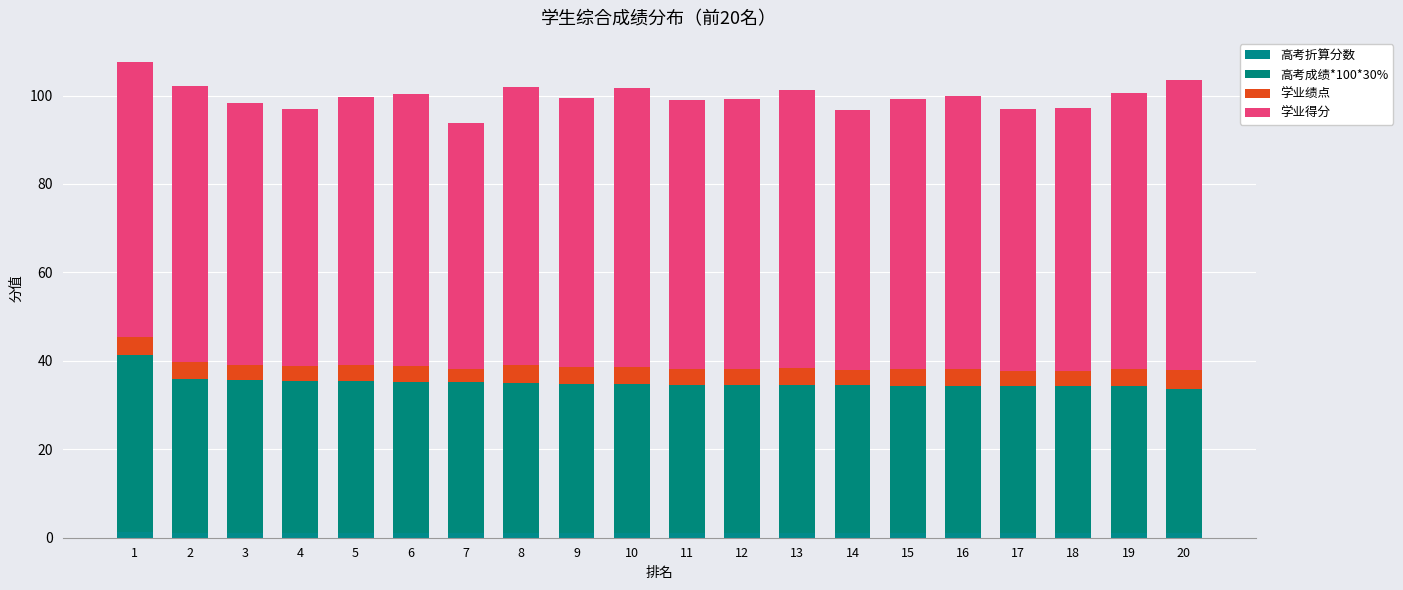

List the series in order of their peak value, highest first.

学业得分, 高考成绩*100*30%, 学业绩点, 高考折算分数